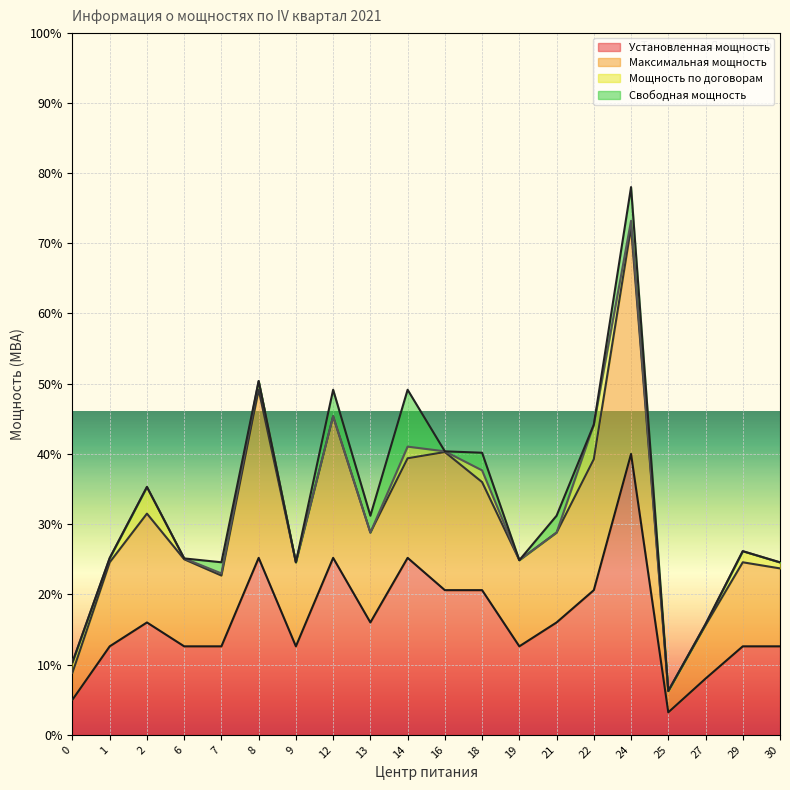

At which category does Максимальная мощность reach its first local peak?

2